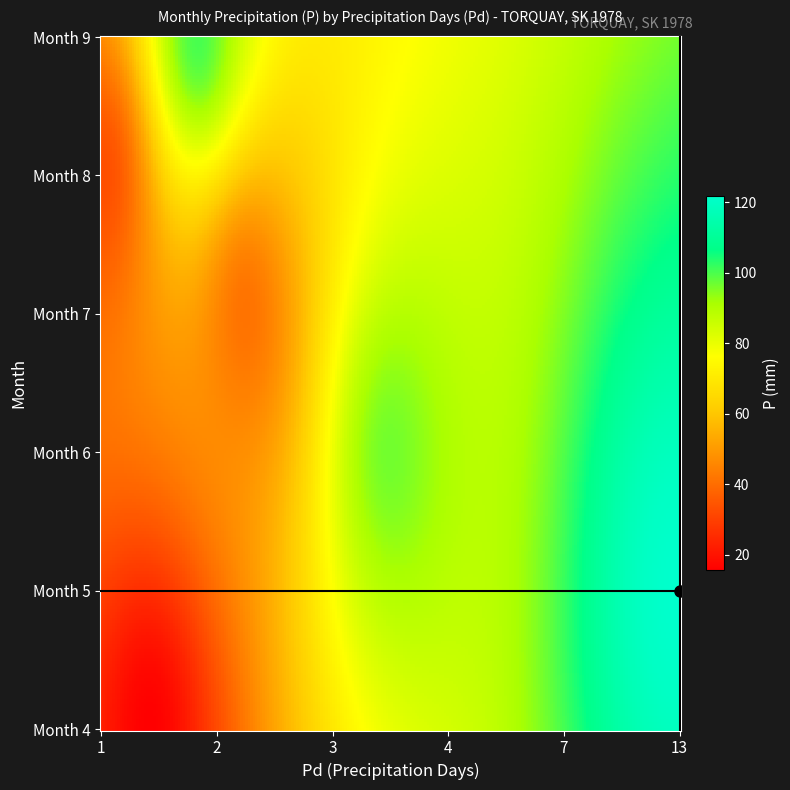

How many values in the 5 series exceed 121?

1